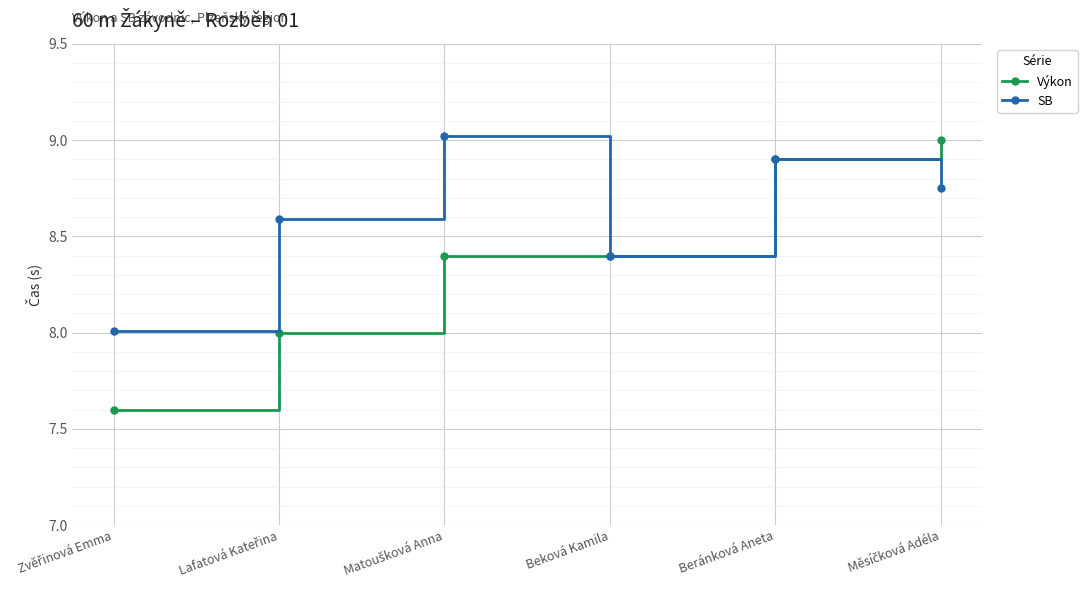

What position from the right is Beránková Aneta?

2